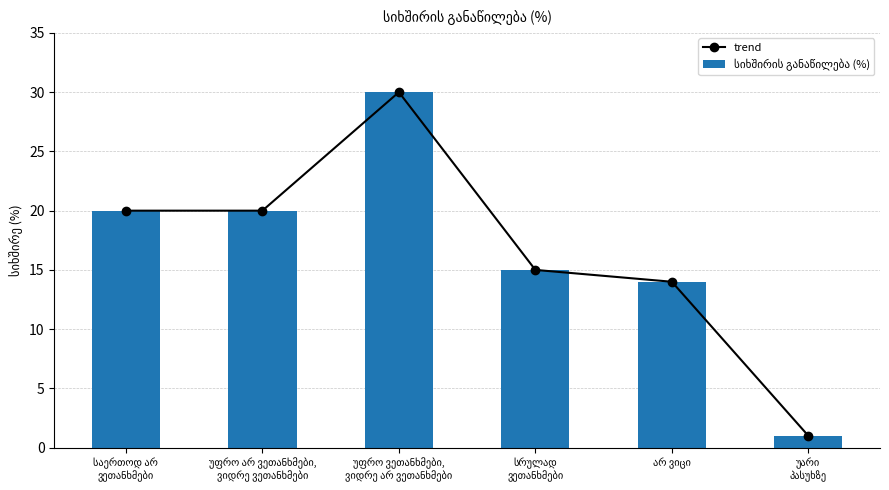

The value of სიხშირის განაწილება (%) at უფრო ვეთანხმები,
ვიდრე არ ვეთანხმები is 30. True or false?

True